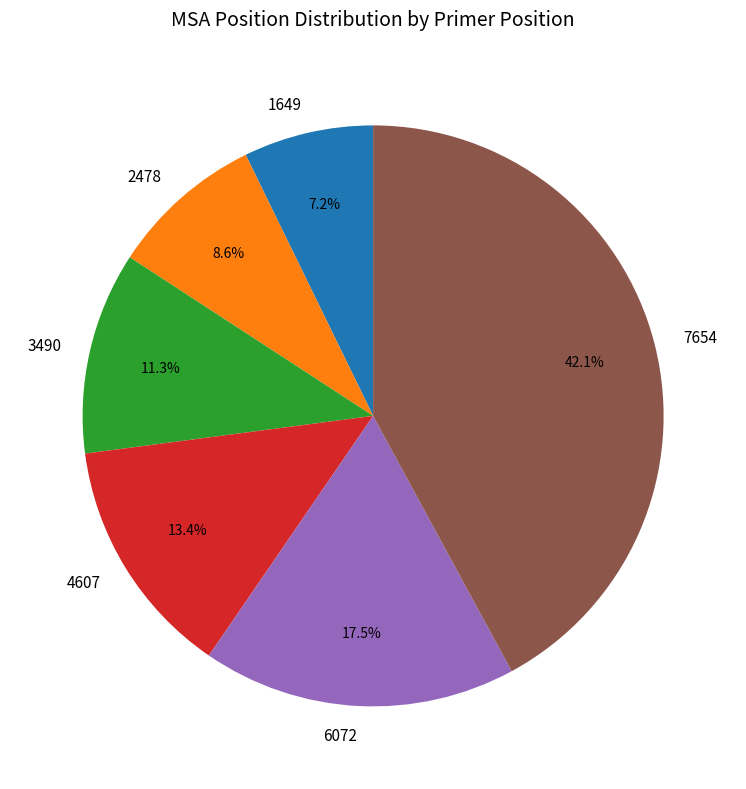

Is it true that 7654 is 42% of the pie?

True